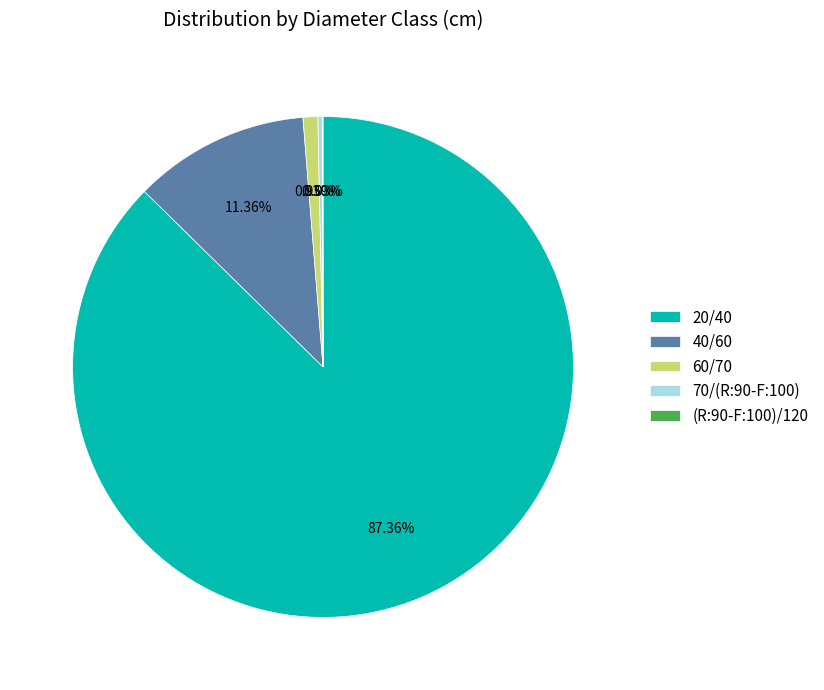

To the nearest percent, what portion does 60/70 represent?

1%